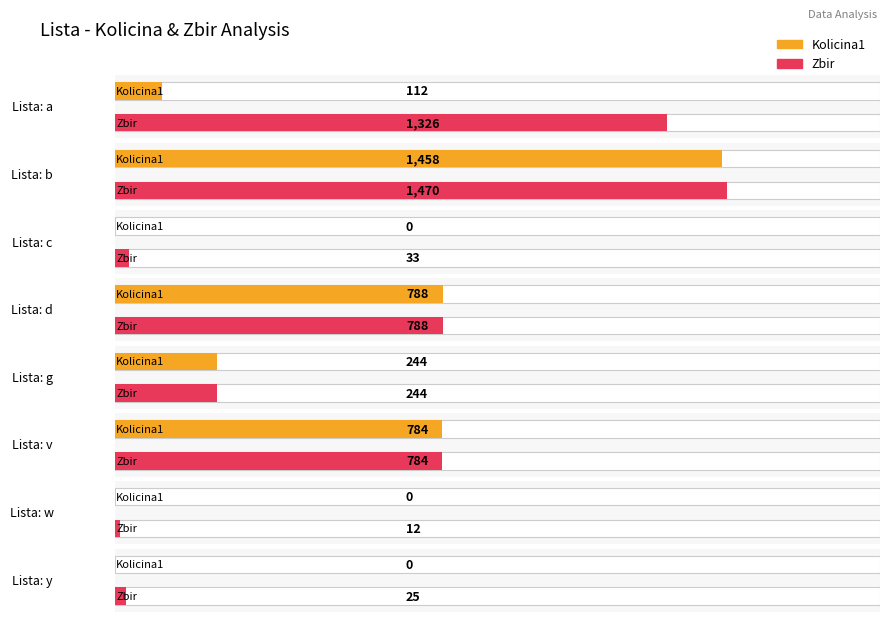

Where does the Kolicina1 series first go above 244?

b